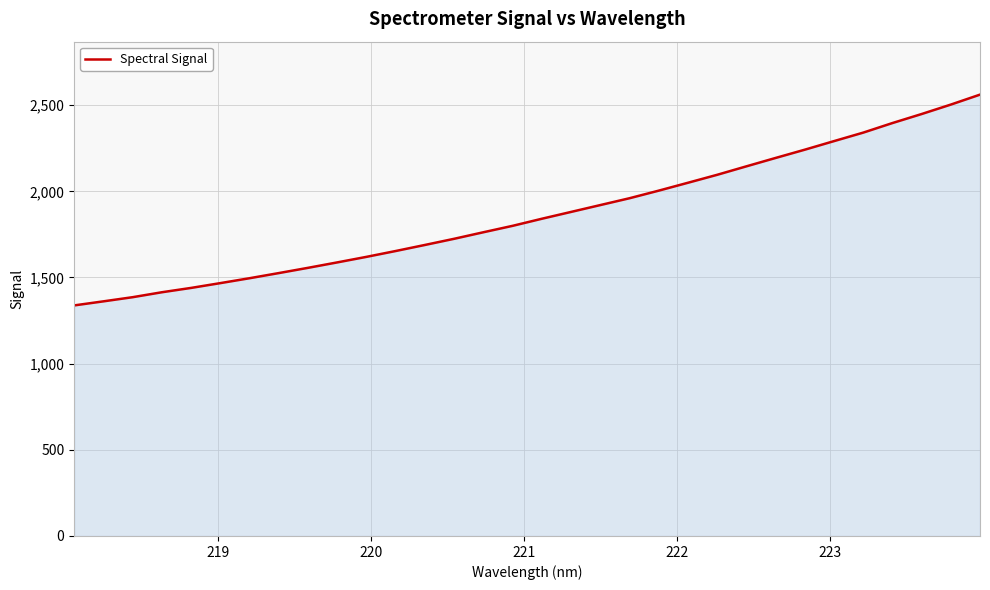

What is the difference between the second highest and minimum values?

1165.4